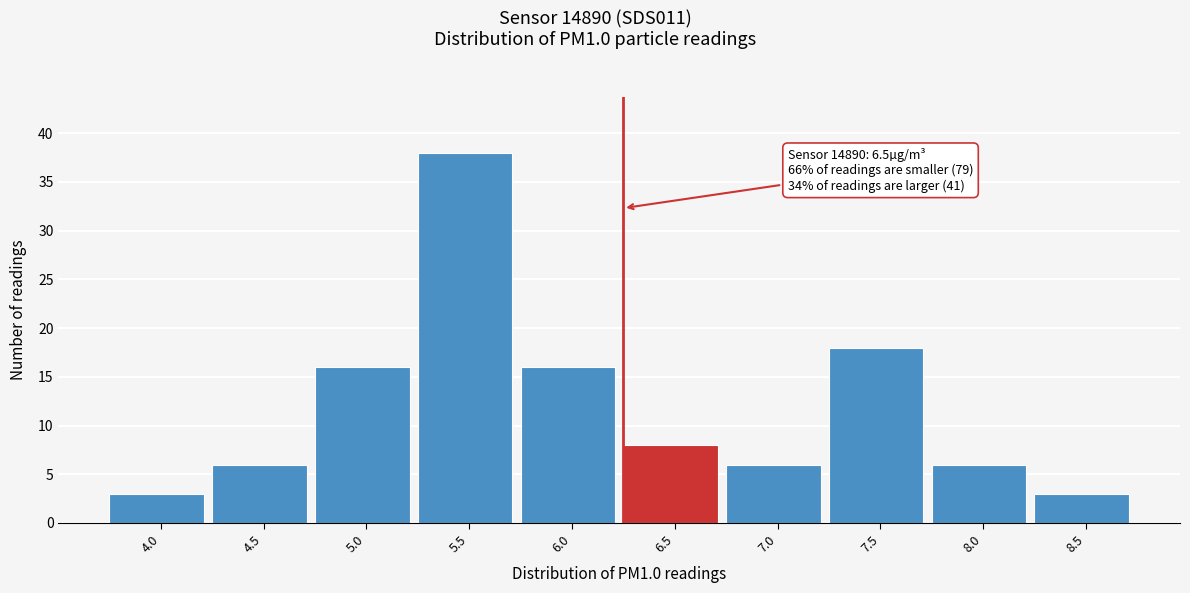

Reading left to right, what are all the values shown in this chart?

4.0=3	4.5=6	5.0=16	5.5=38	6.0=16	6.5=8	7.0=6	7.5=18	8.0=6	8.5=3